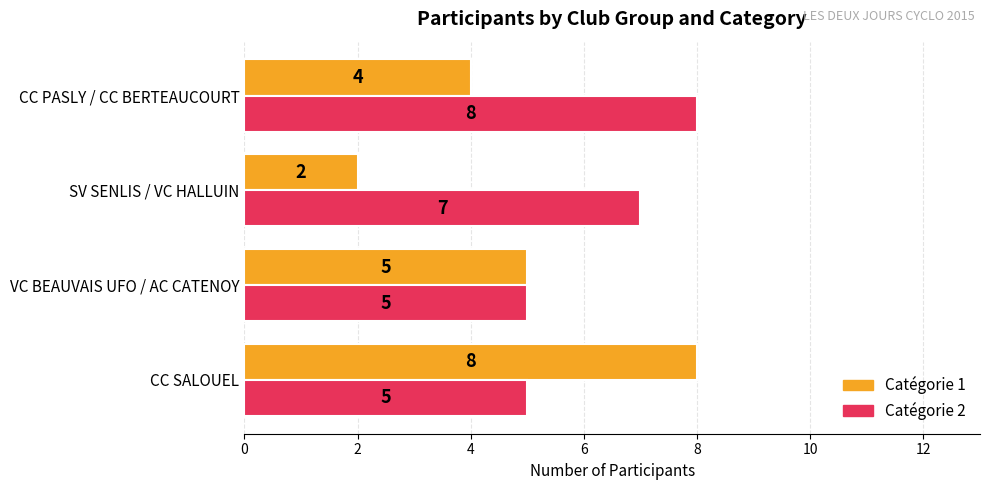

What is the average value of the Catégorie 2 series?

6